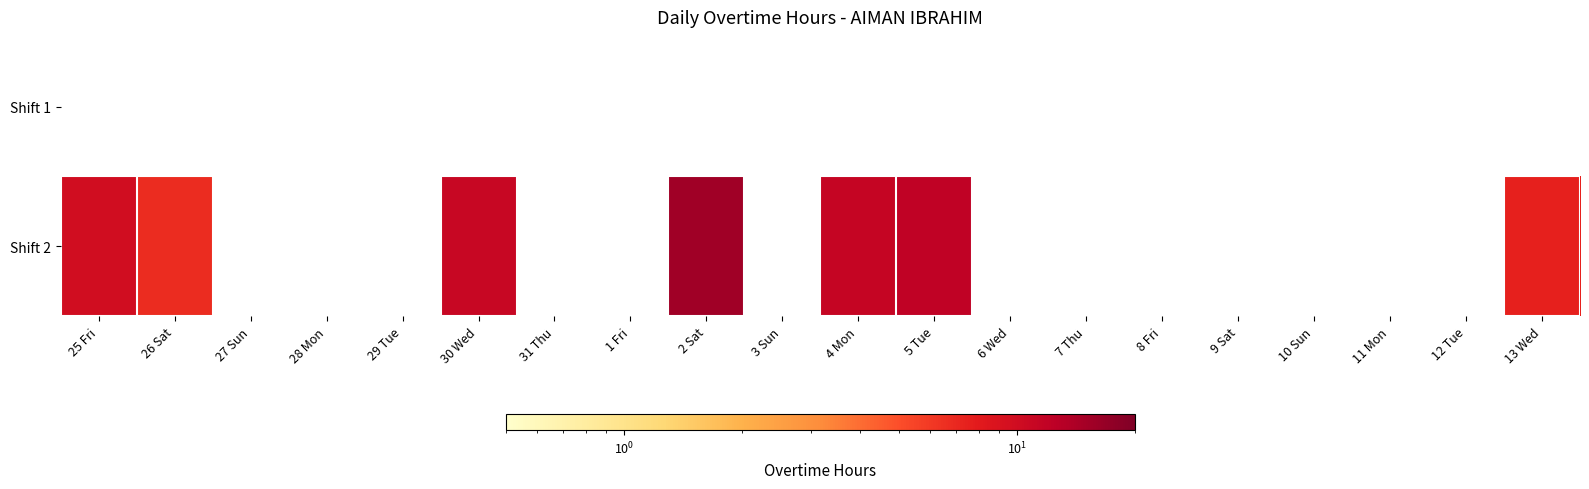

At 11 Mon, list the series in order from largest to smallest.

Shift 1, Shift 2